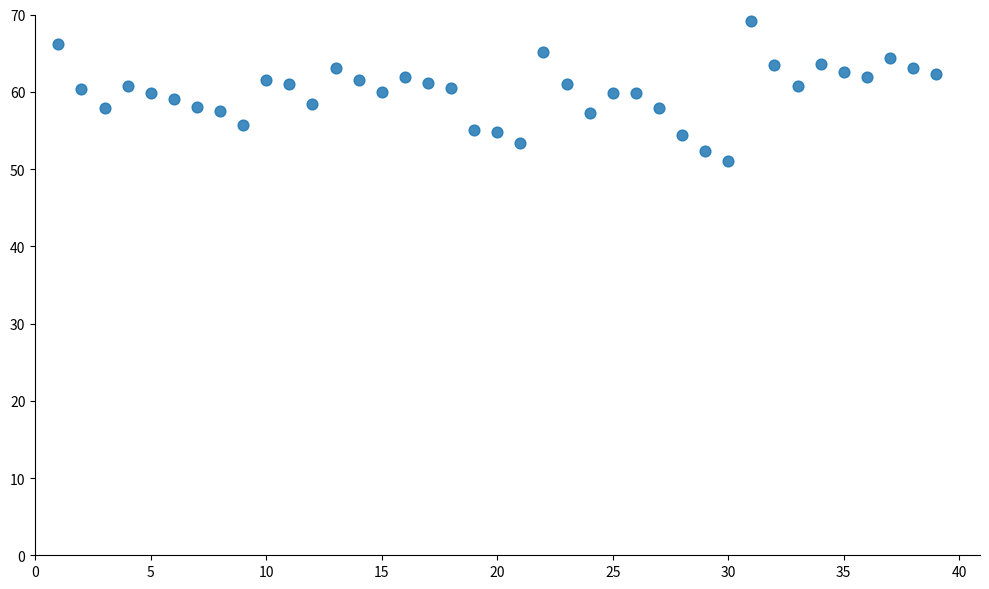

What is the range of X values (max minus min)?

38.0